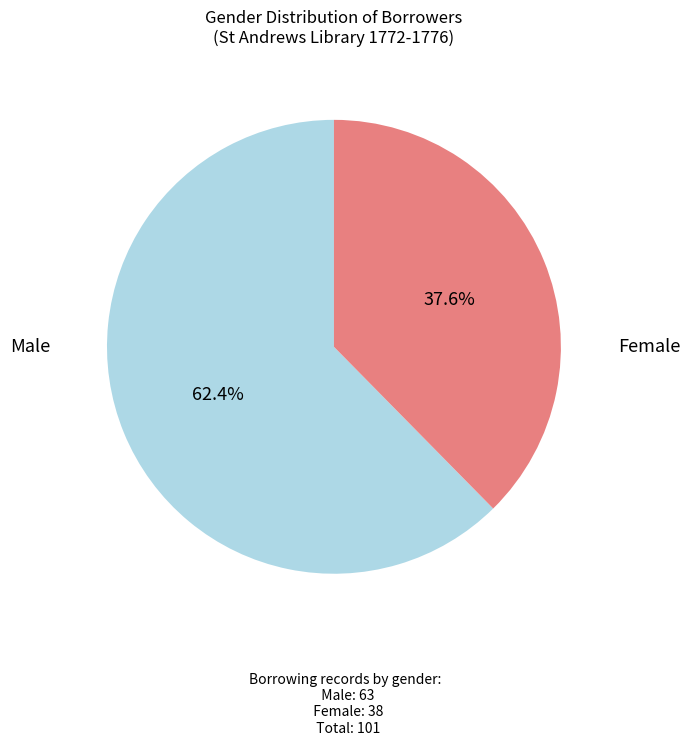

Combined, what portion of the pie is Male and Female?

100.0%